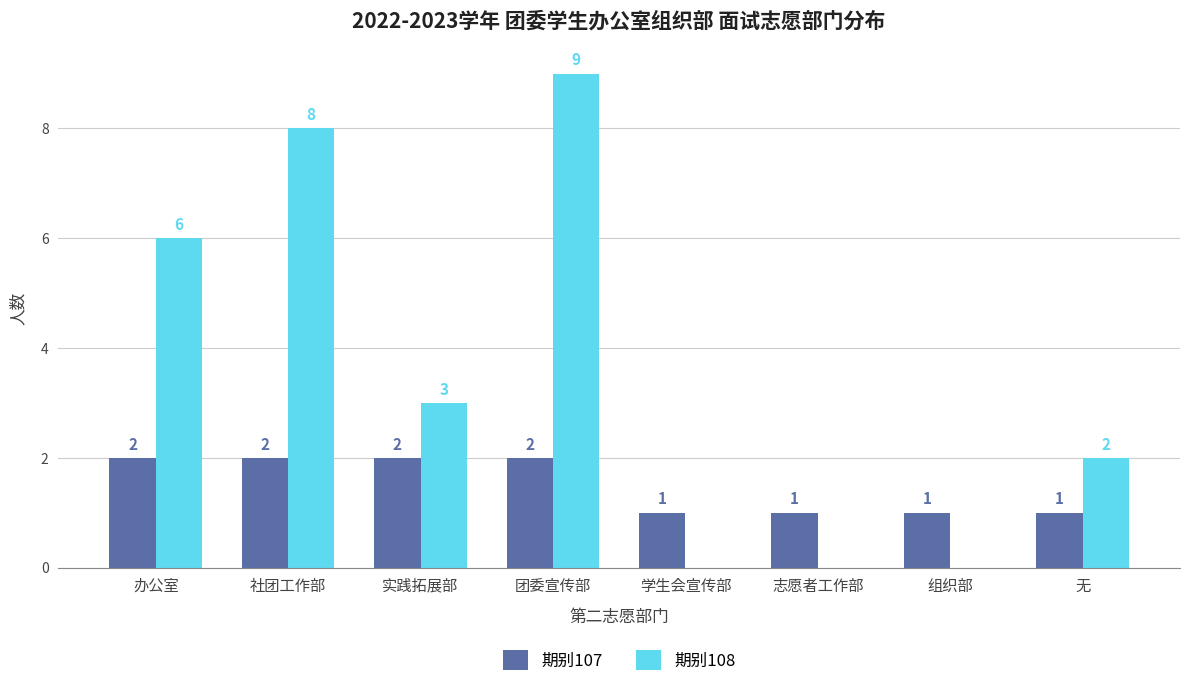

At which category is the sum across all series the highest?

团委宣传部